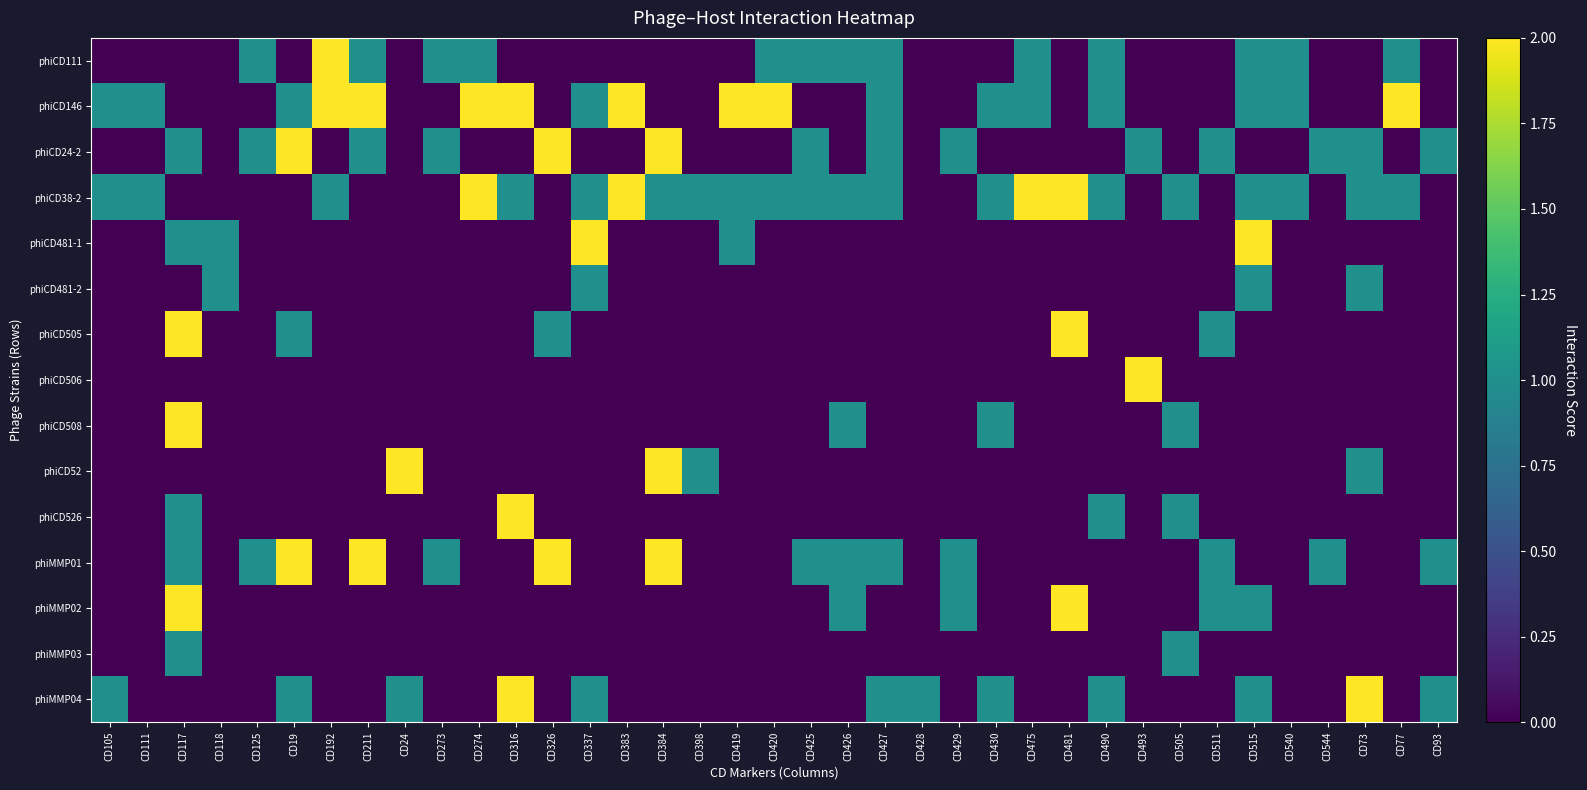

At which category is the sum across all series the highest?

CD117